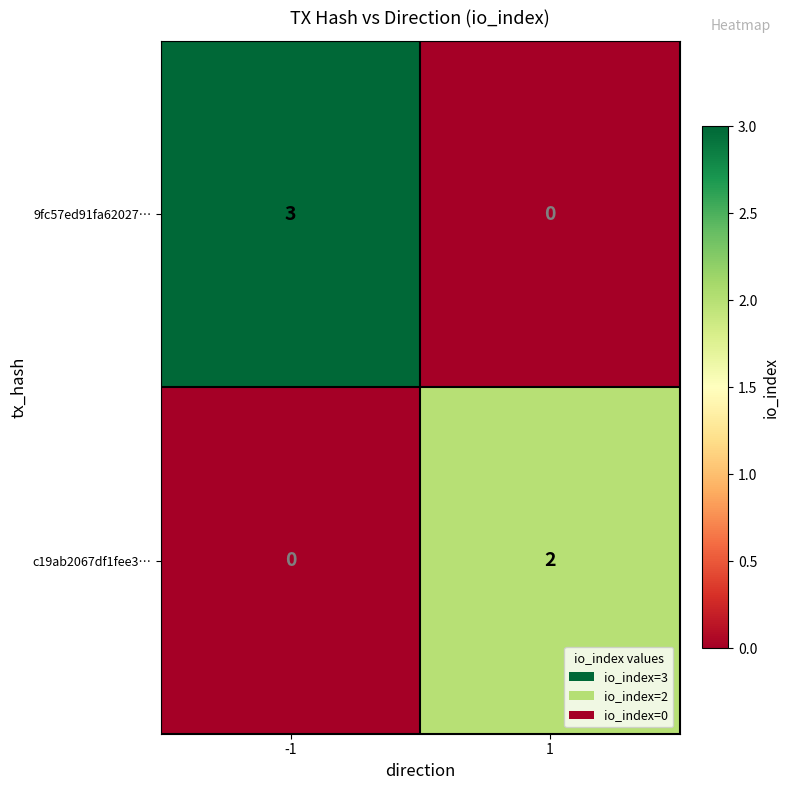

Which series has the largest total across all categories?

9fc57ed91fa62027…